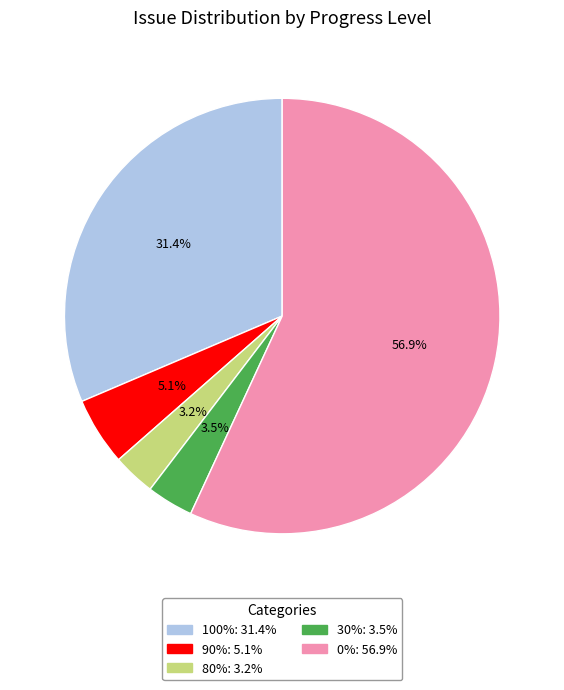

Is there any slice that represents more than half of the pie?

Yes